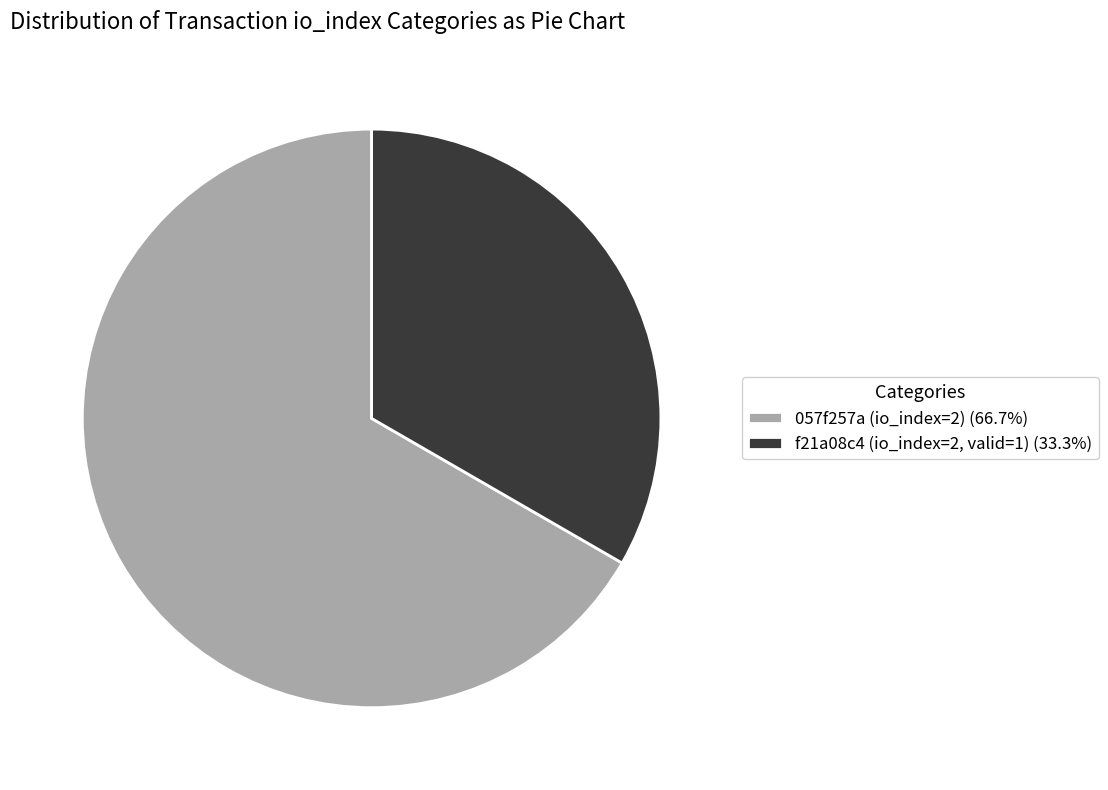

Is the sum of f21a08c4 (io_index=2, valid=1) (33.3%) and 057f257a (io_index=2) (66.7%) greater than half?

Yes